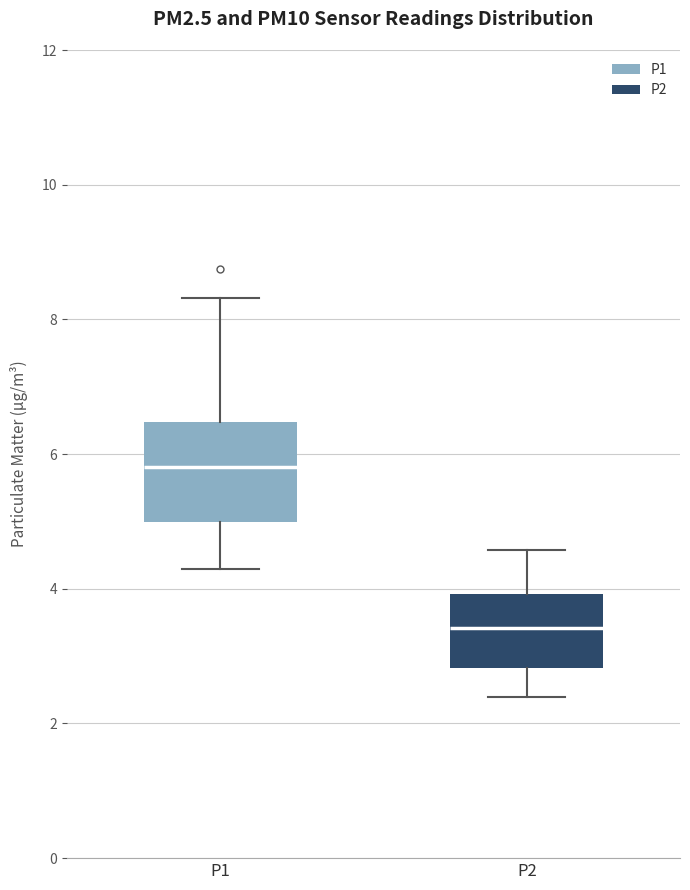

Reading left to right, transcribe this box plot: for each box, give where its median line is, the range the box spans, and where its two whiskers end, as read against the y-axis. The values are not printed on the chart, so give them approximately, as read against the axis.

P1: median 5.8, box 5.0 to 6.4, whiskers 4.4 to 8.4
P2: median 3.4, box 2.8 to 4.0, whiskers 2.4 to 4.6